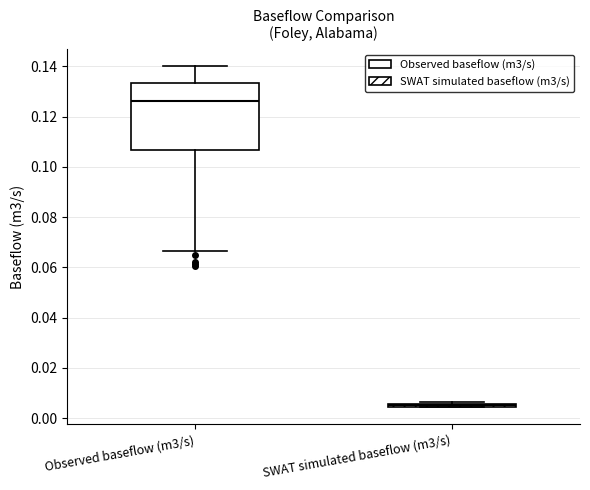

Which box's median line is the lowest?

SWAT simulated baseflow (m3/s)